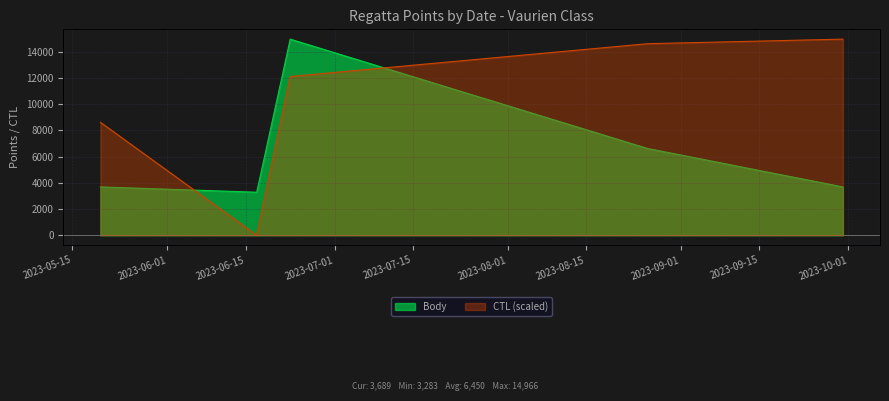

What is the difference between the Body values at 2023-06-17 and 2023-06-23?

11683.0